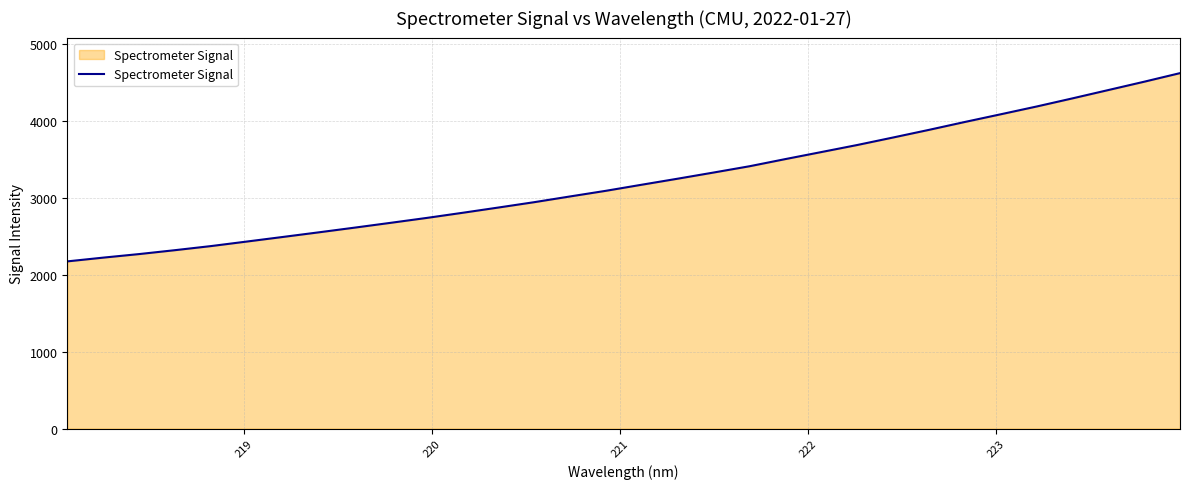

What is the difference between the maximum and minimum values?

2450.1